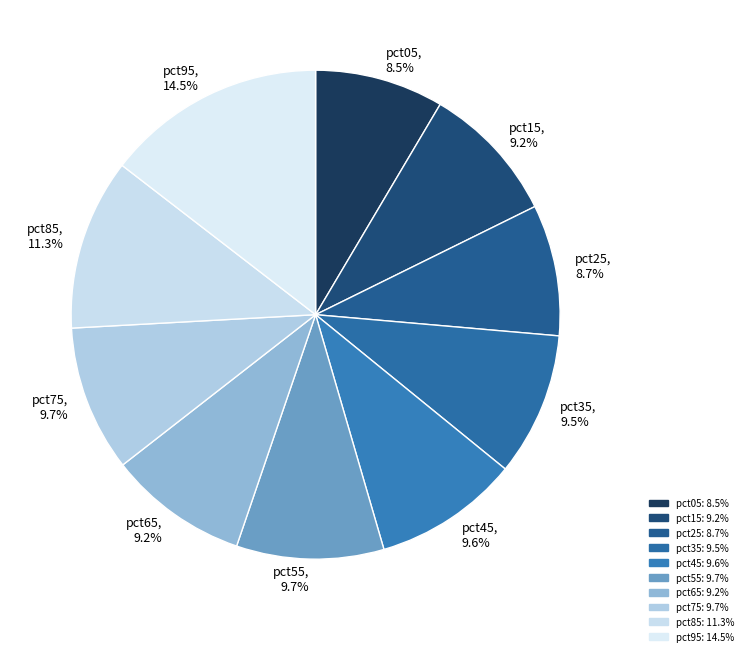

True or false: pct45 accounts for 2% of the total.

False